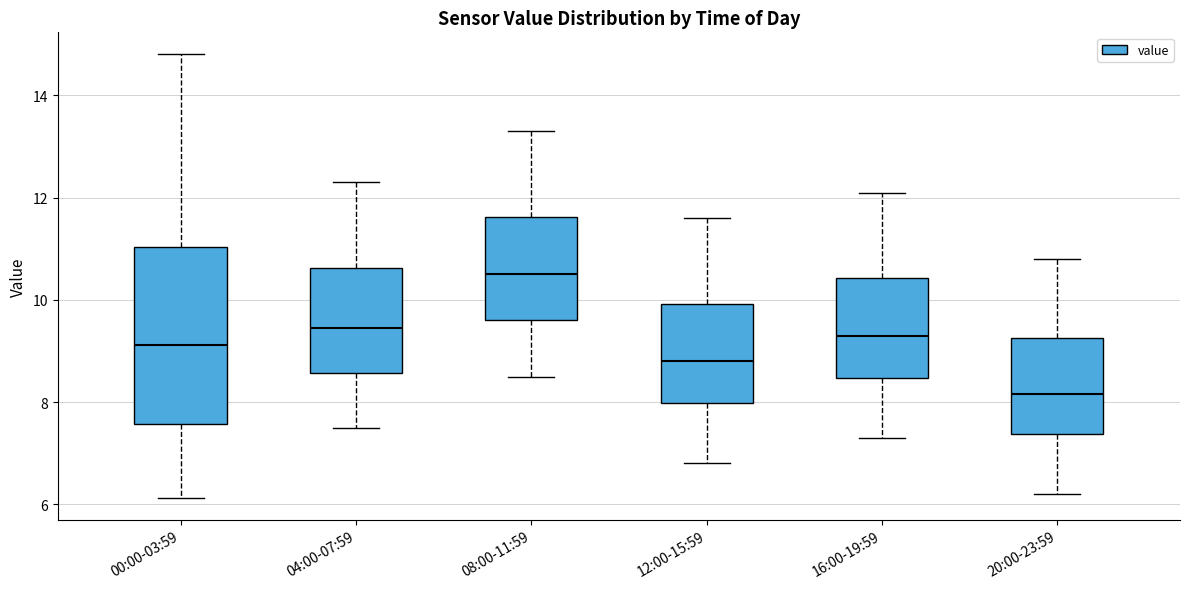

Which box's median line is the highest?

08:00-11:59